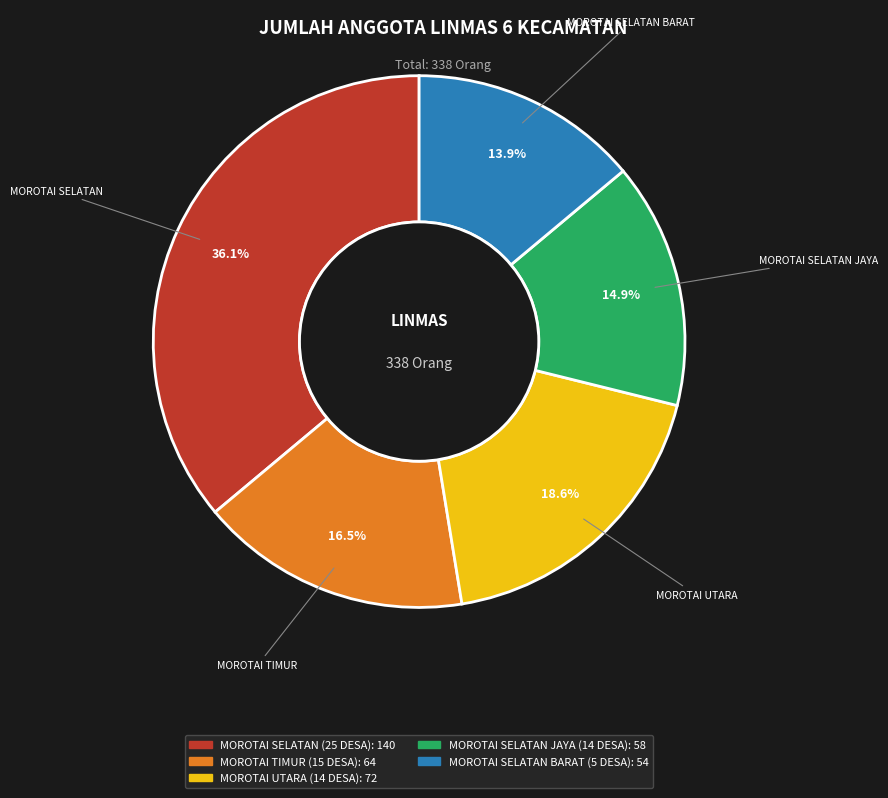

Combined, what portion of the pie is MOROTAI SELATAN BARAT (5 DESA) and MOROTAI TIMUR (15 DESA)?

30.4%